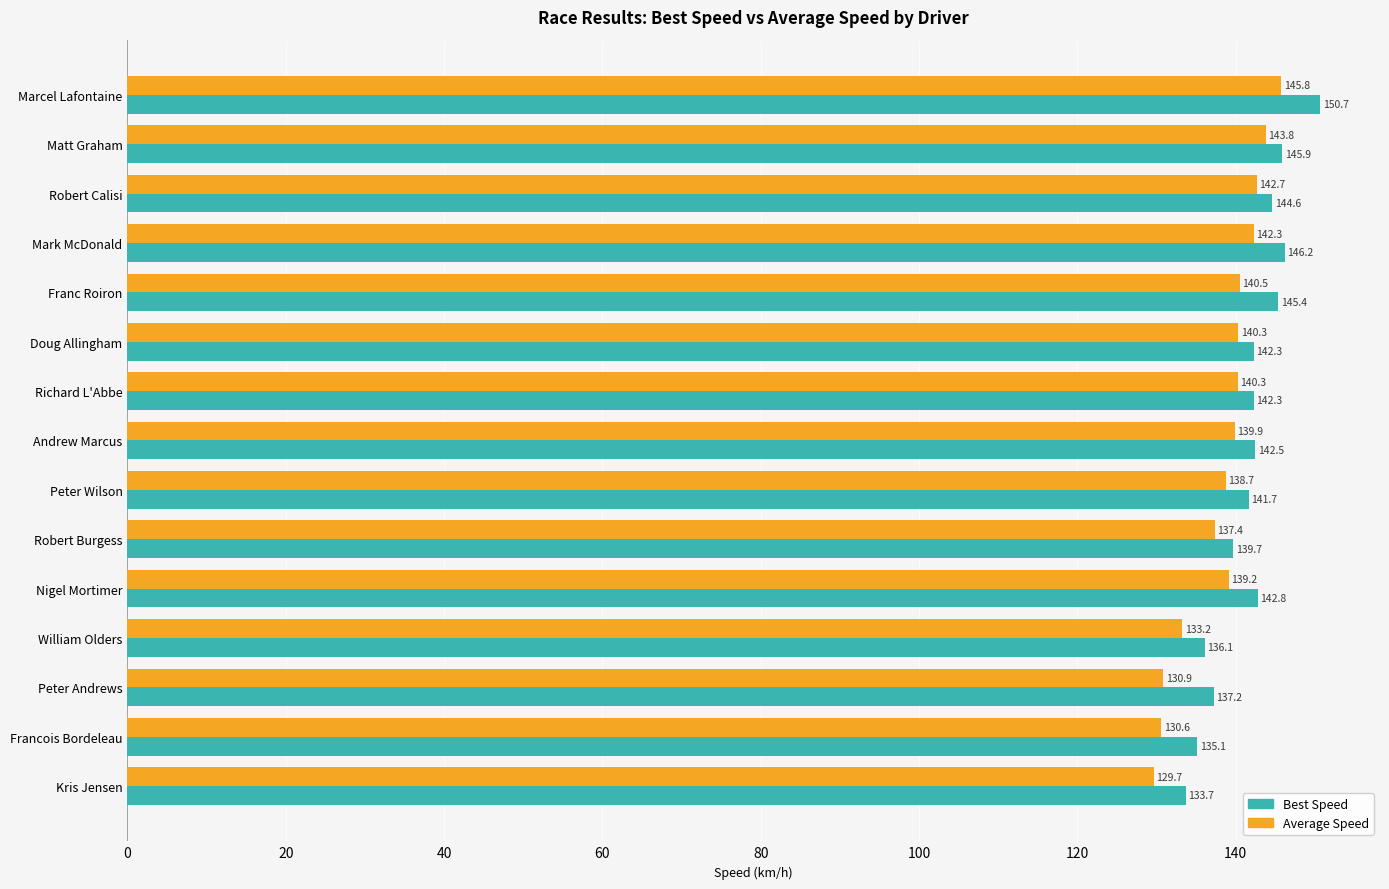

Which series has the widest spread of values?

Best Speed